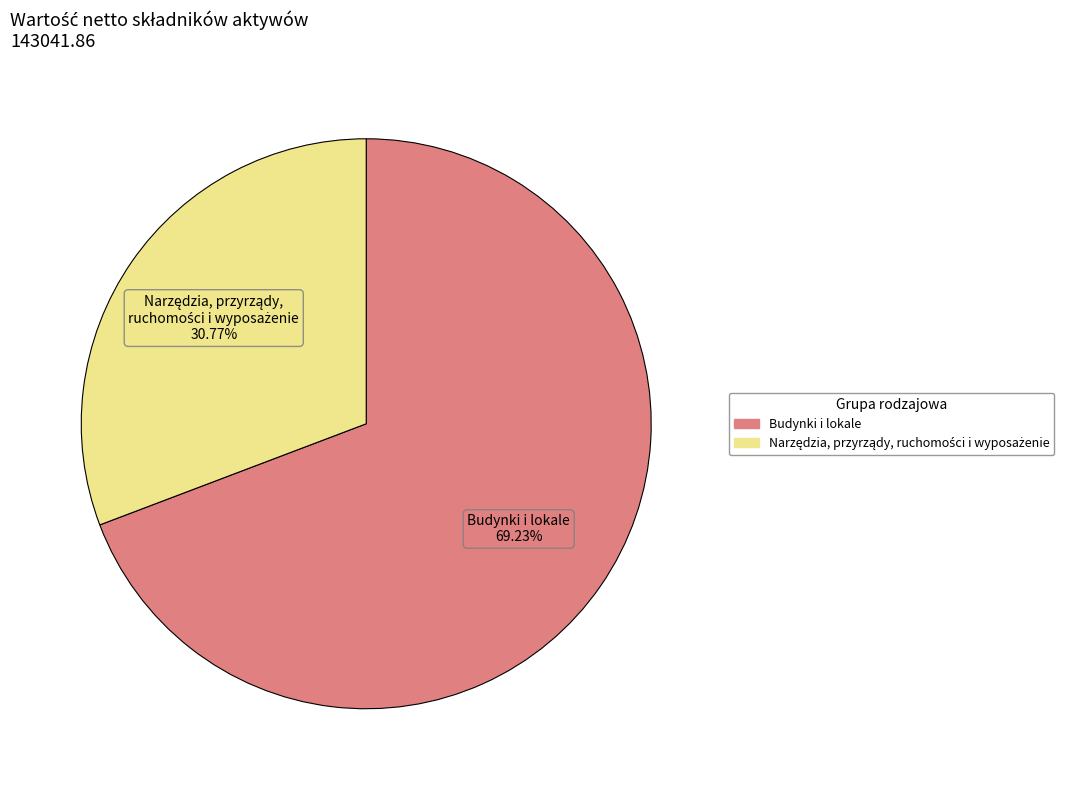

Which slice is the largest?

Budynki i lokale